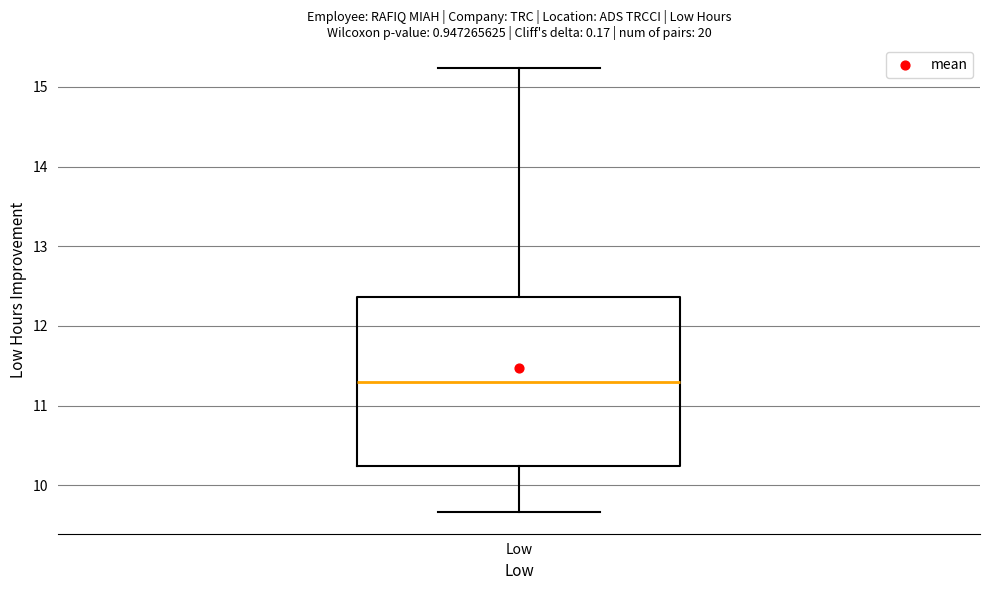

Where is the upper edge of the box for Low on the y-axis? The values are not printed on the chart, so give them approximately, as read against the axis.

12.4